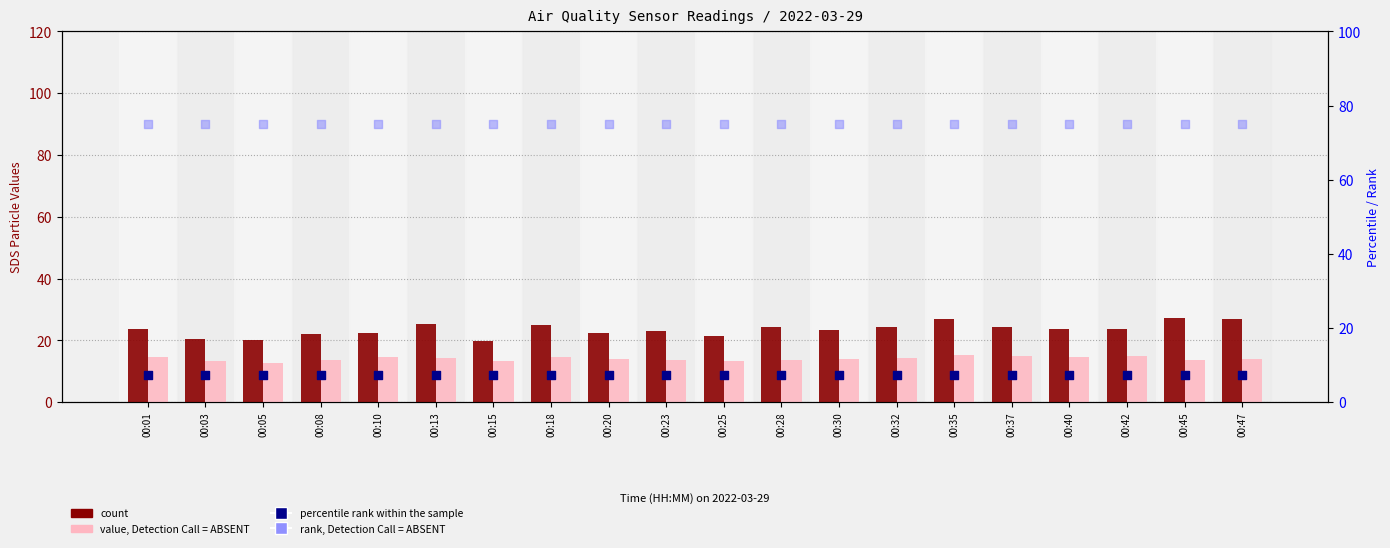

Which series reaches the maximum Y coordinate?

rank, Detection Call=ABSENT